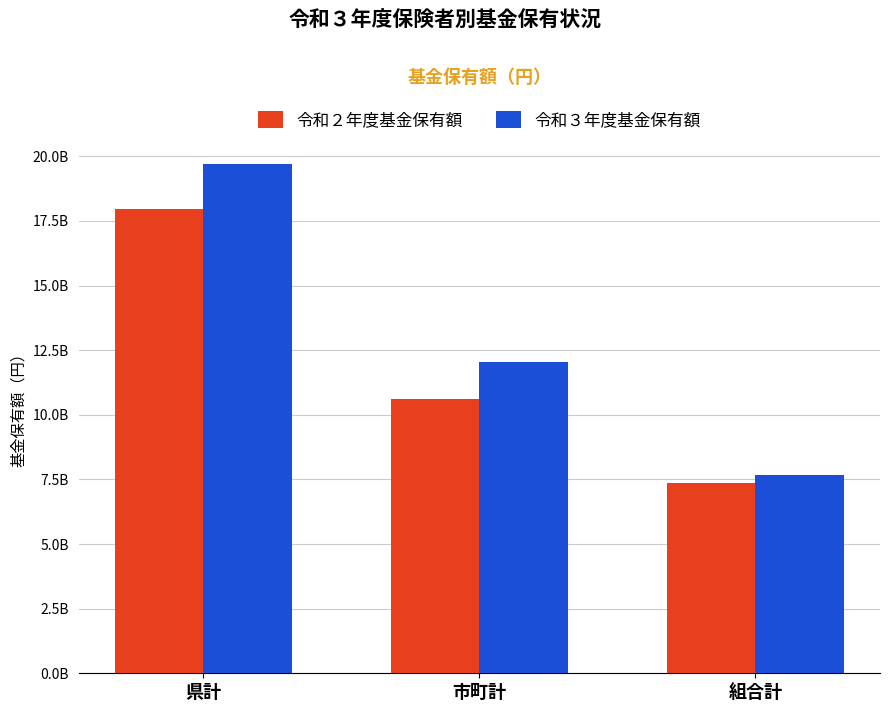

Between 市町計 and 組合計, which series saw the biggest shift?

令和３年度基金保有額